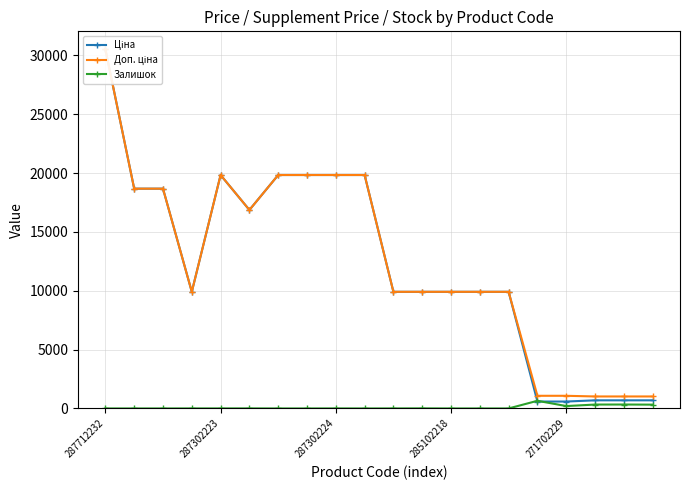

How many lines are shown in the chart?

3